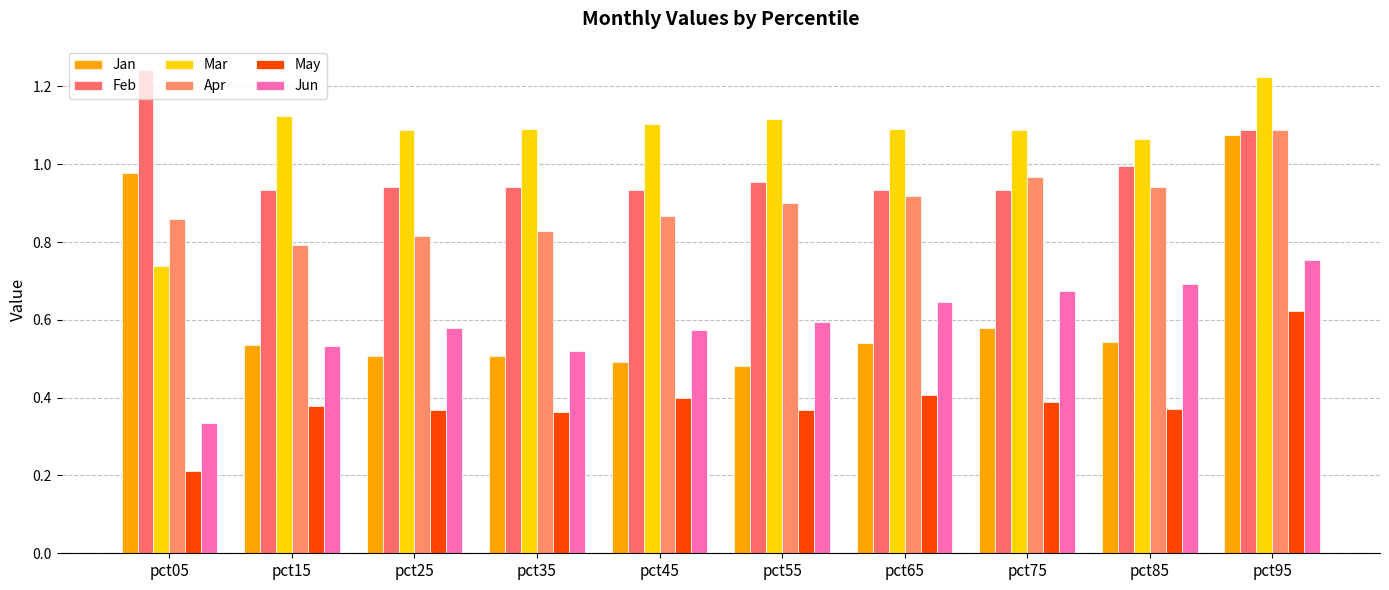

What is the minimum value shown in the chart?

0.2